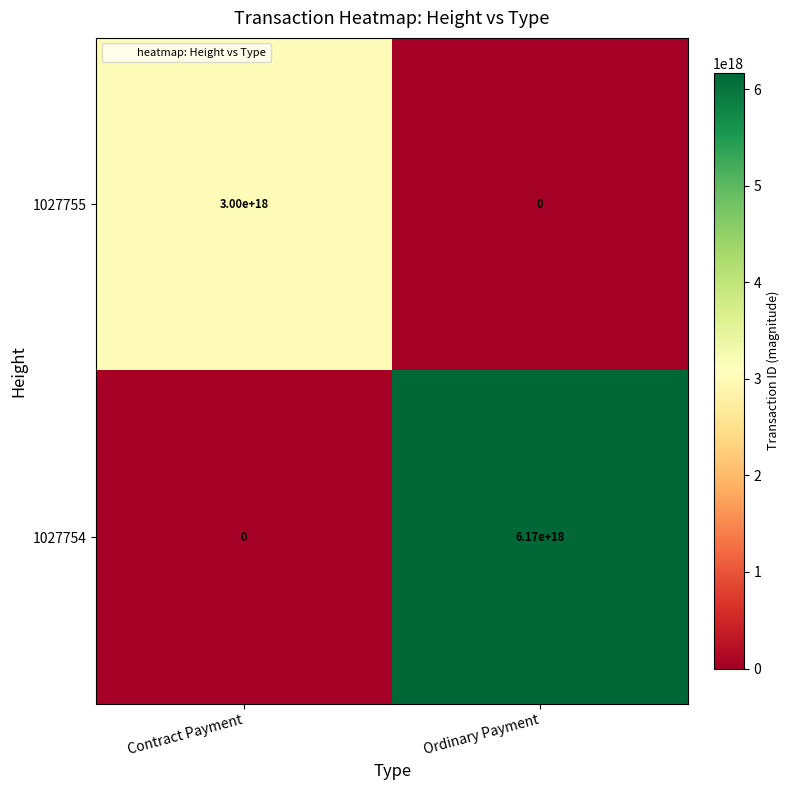

Which series changed the most between Contract Payment and Ordinary Payment?

1027754